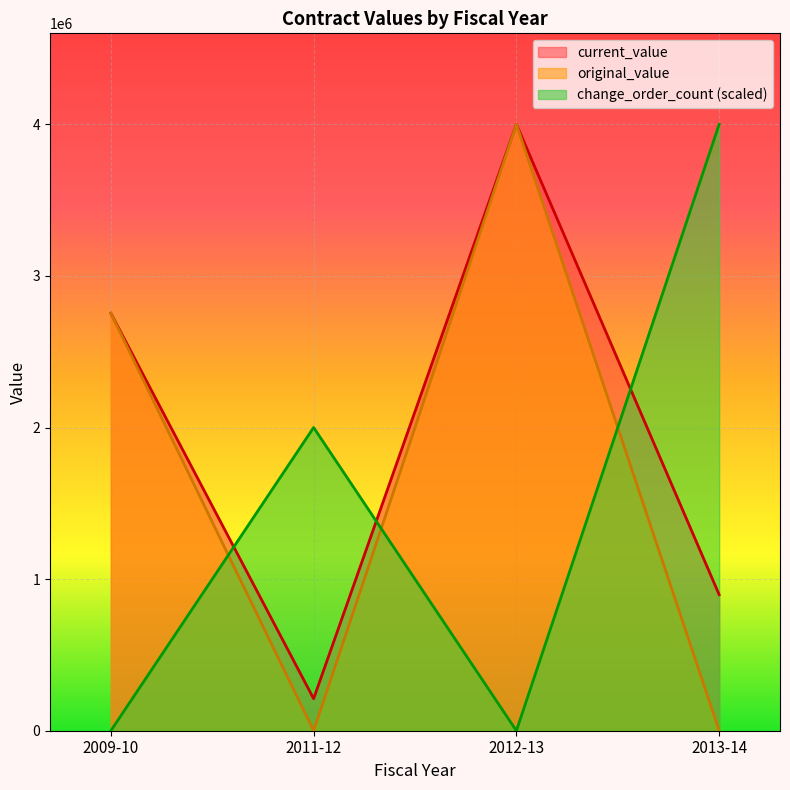

True or false: change_order_count has more than 1 points higher than both neighbors.

False